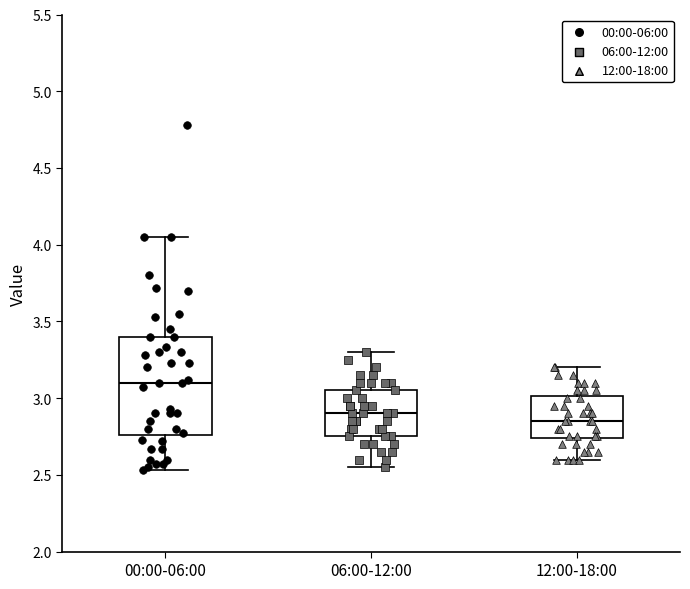

Reading left to right, transcribe this box plot: for each box, give where its median line is, the range the box spans, and where its two whiskers end, as read against the y-axis. The values are not printed on the chart, so give them approximately, as read against the axis.

00:00-06:00: median 3.10, box 2.75 to 3.40, whiskers 2.55 to 4.05
06:00-12:00: median 2.90, box 2.75 to 3.05, whiskers 2.55 to 3.30
12:00-18:00: median 2.85, box 2.75 to 3.00, whiskers 2.60 to 3.20